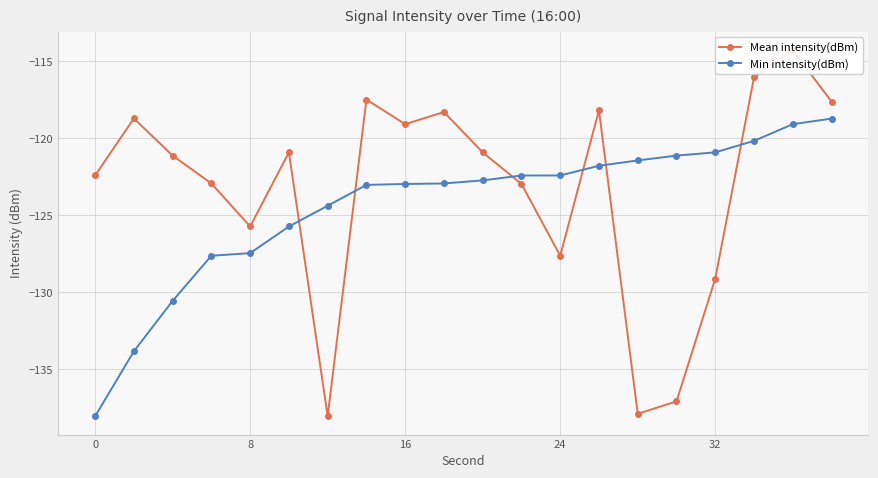

Which series has the largest total across all categories?

Mean intensity(dBm)